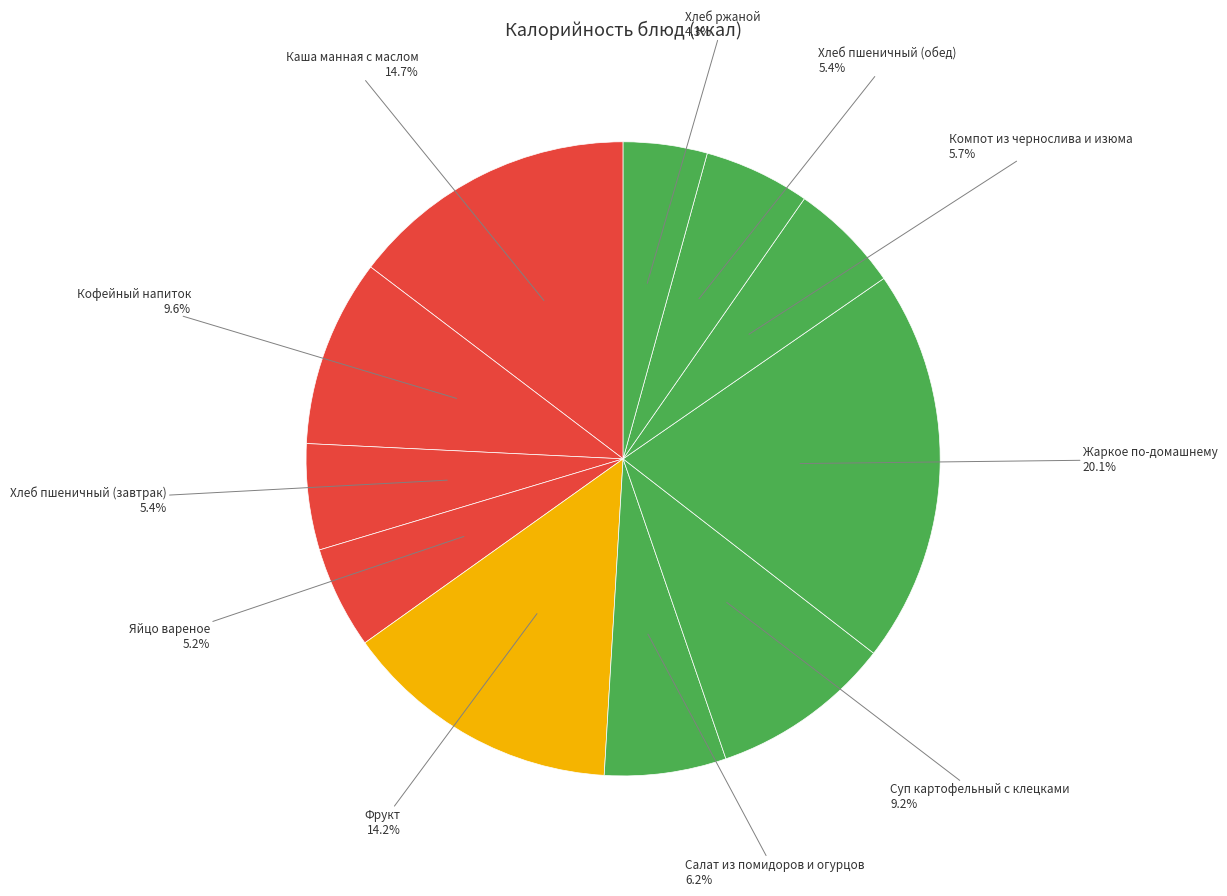

How many segments does this pie chart have?

11